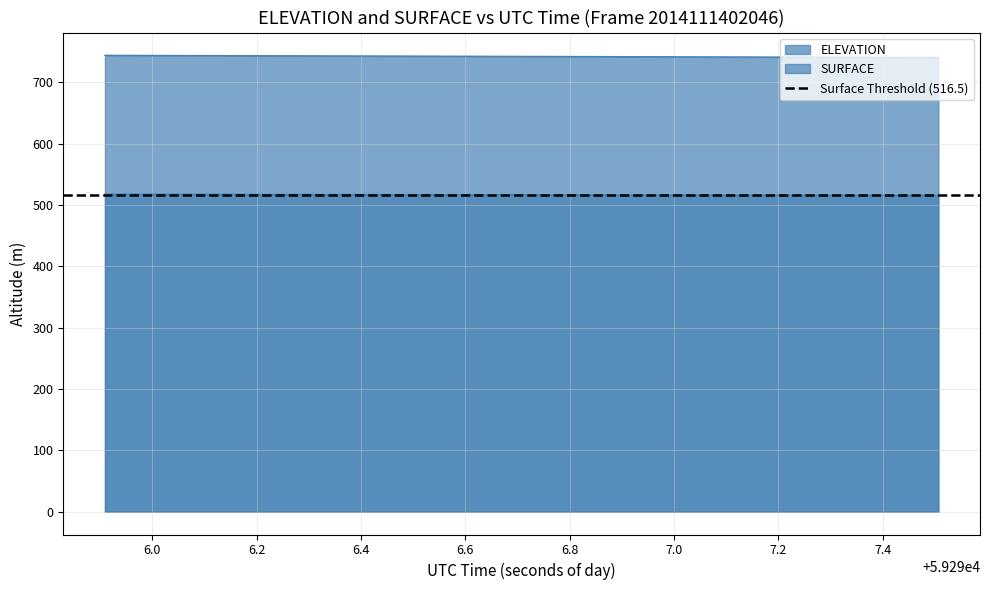

Which has a higher value, 6.2 or 6.0?

6.0